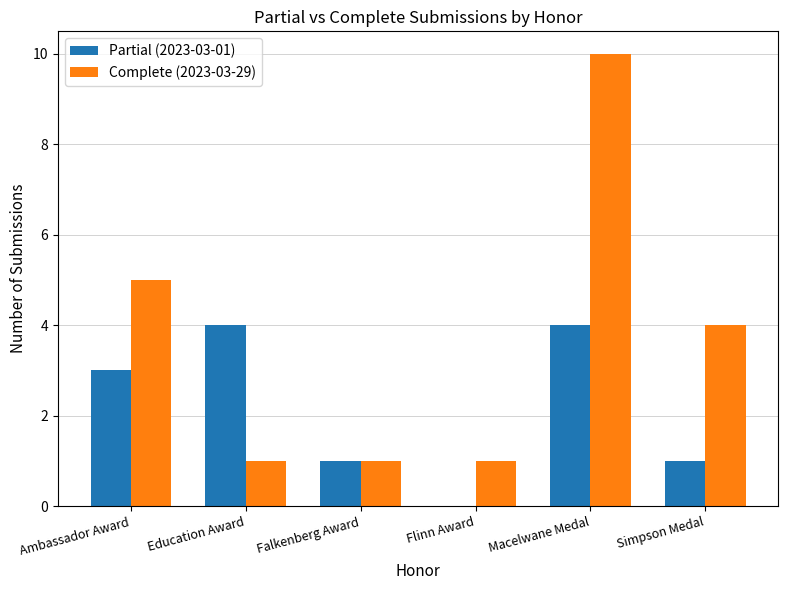

At which category is the sum across all series the highest?

Macelwane Medal